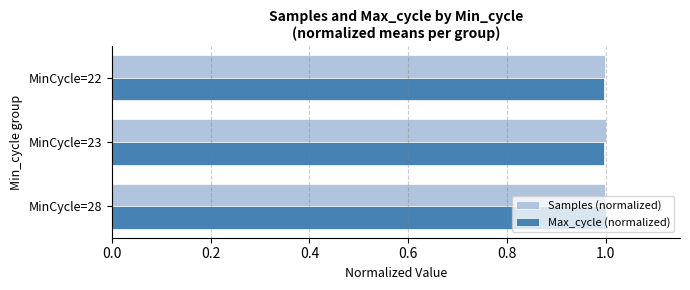

At how many categories does at least one series exceed 0?

3